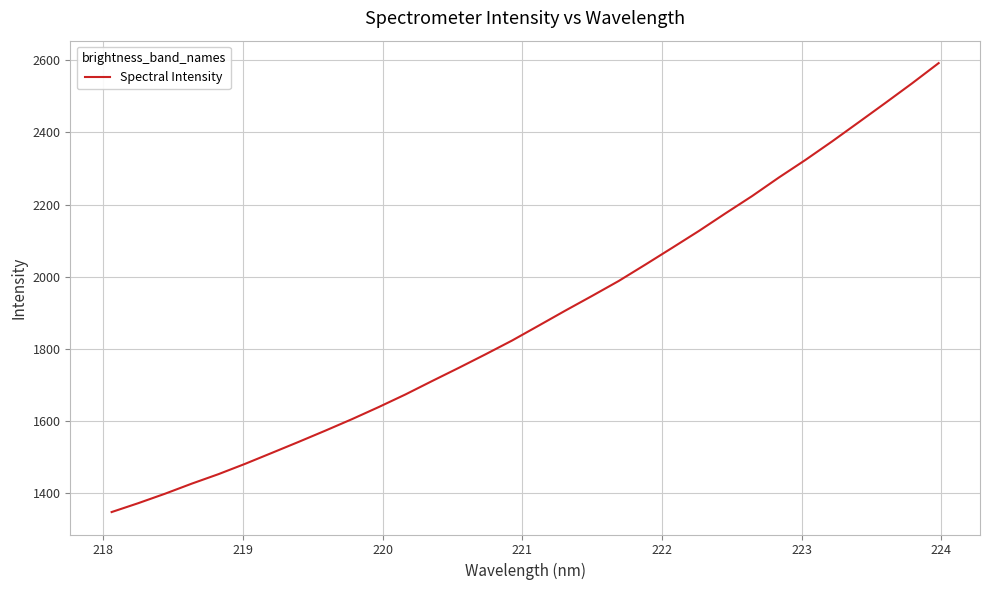

How many lines are shown in the chart?

1